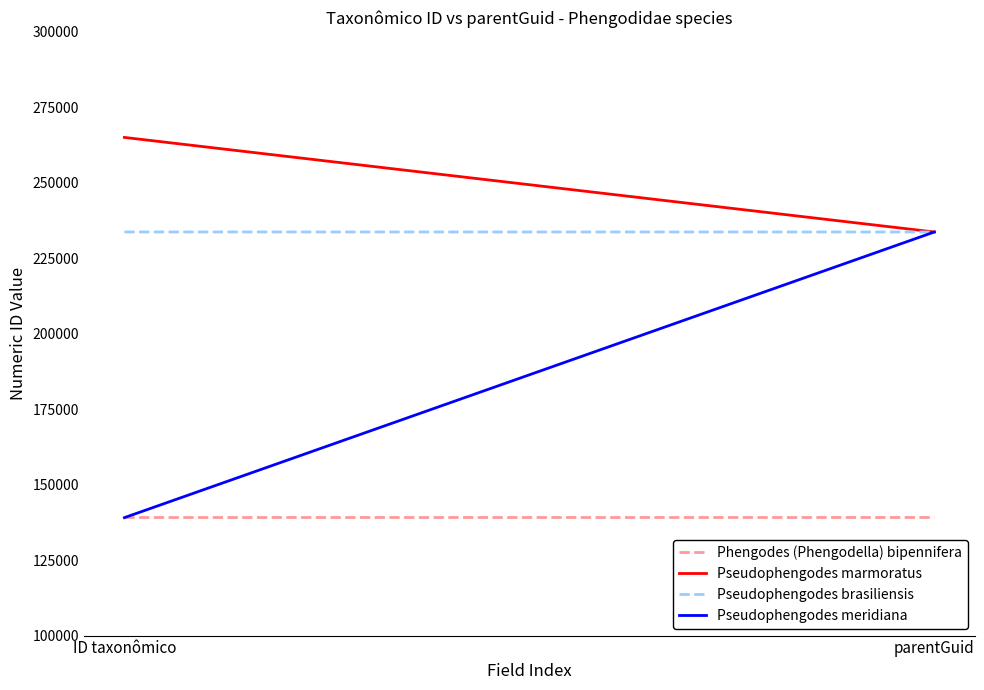

What is the difference between the maximum and minimum values in the Phengodes (Phengodella) bipennifera series?

9